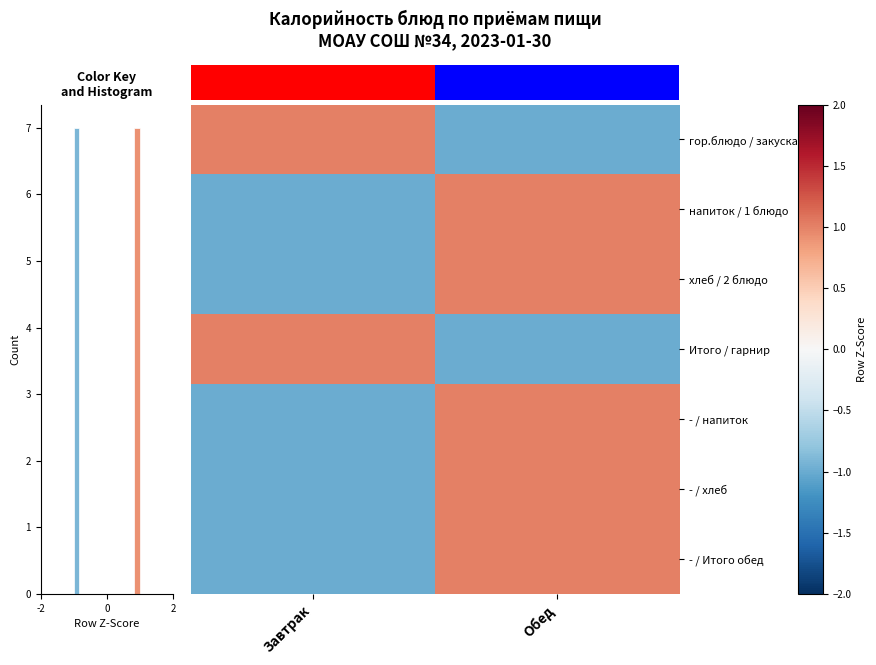

Is the value of row_6 at 0 greater than the value of row_0 at -2?

No